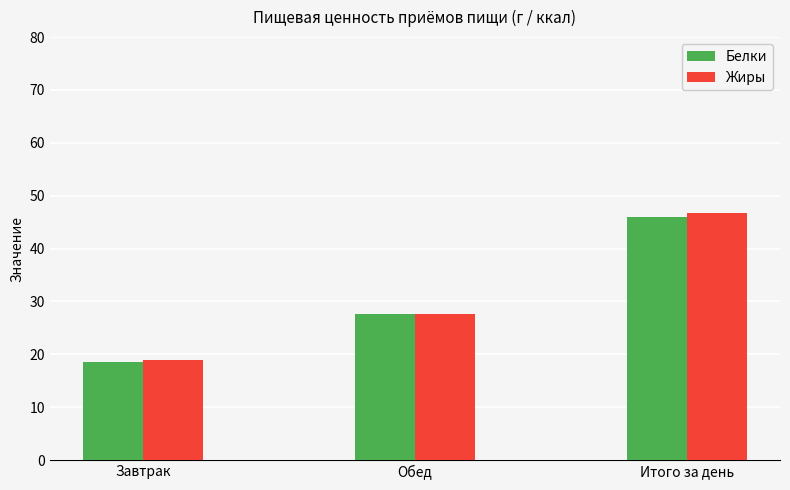

How many groups of bars are there?

3